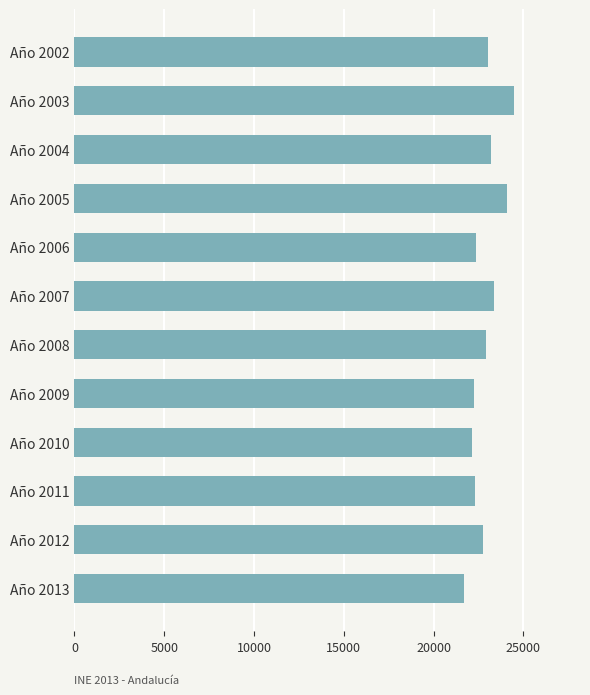

Read the value at Año 2011.

22304